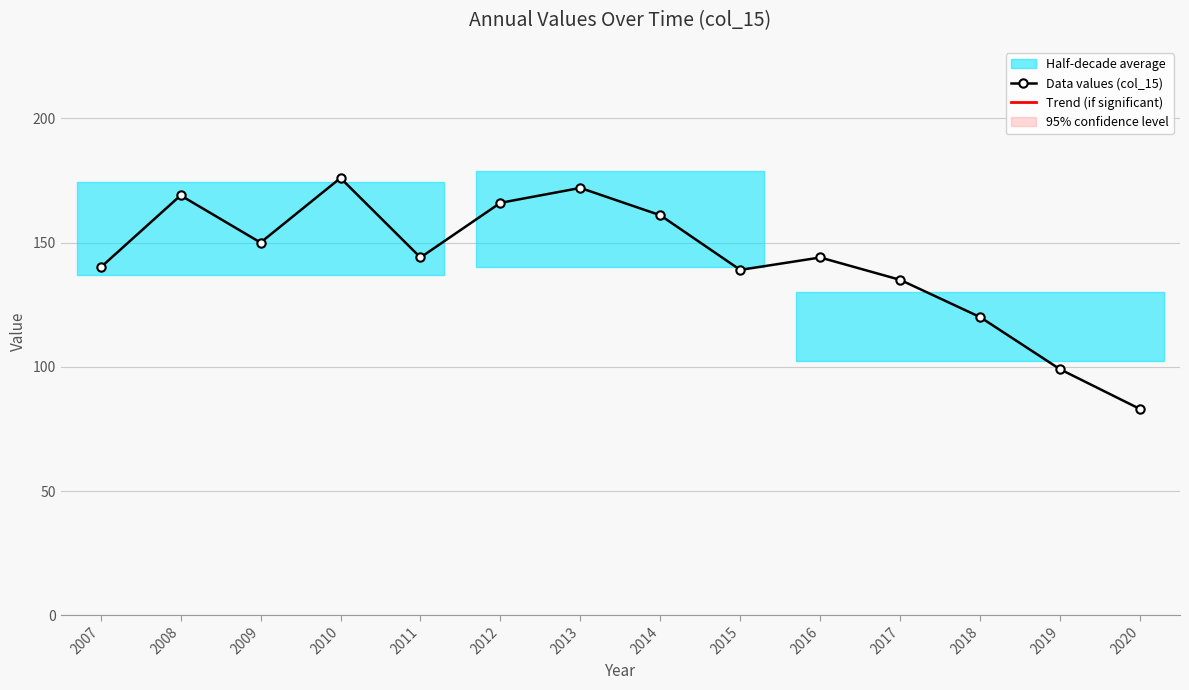

Which has a higher value, 2008 or 2019?

2008